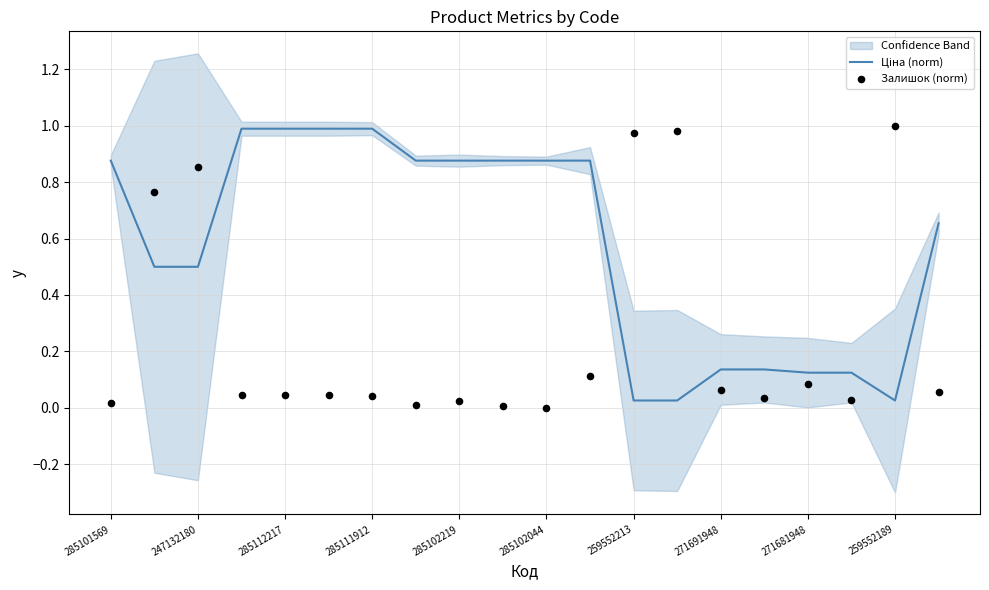

Which series contains the lowest Y value?

Залишок (norm)